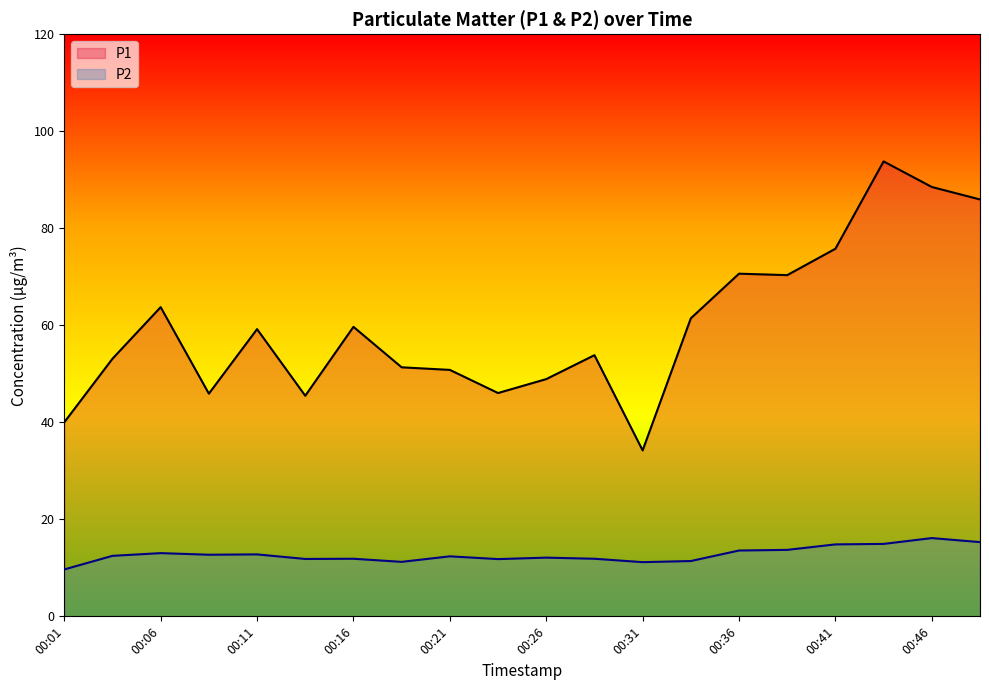

Where is the first local minimum for P2?

00:09